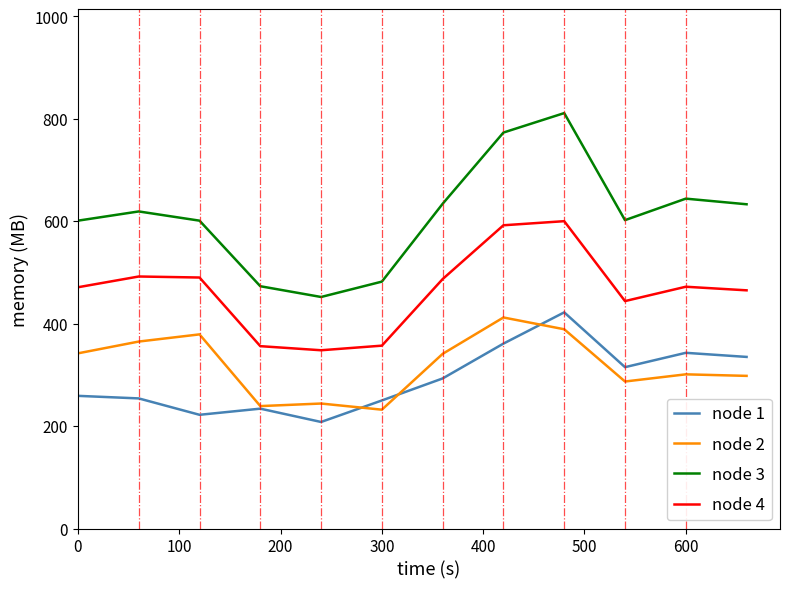

Does the chart display data point markers on the line(s)?

No